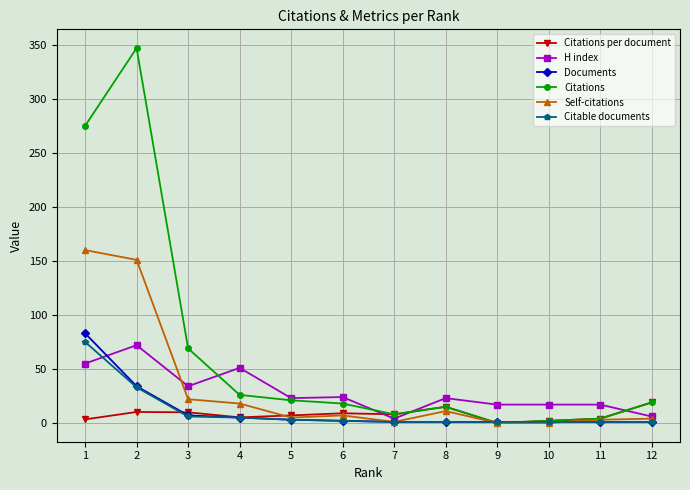

Where do H index and Citations first cross each other?

3 and 4